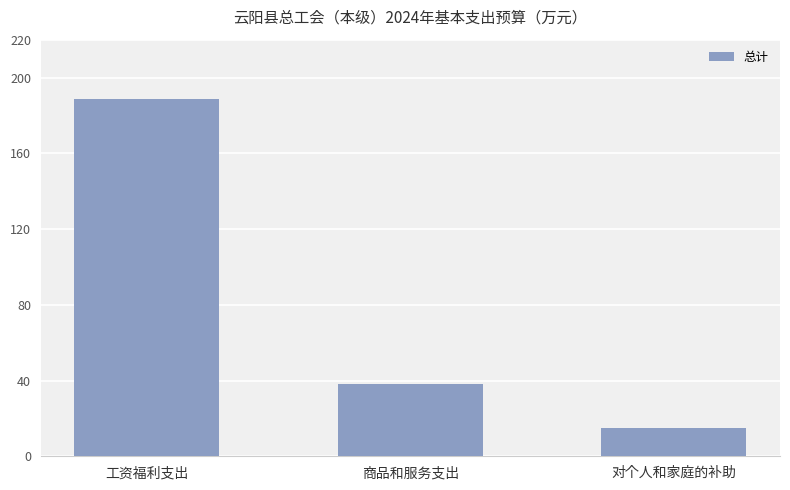

Reading left to right, transcribe all the data shown in this chart.

工资福利支出=188.6	商品和服务支出=38.1	对个人和家庭的补助=15.0